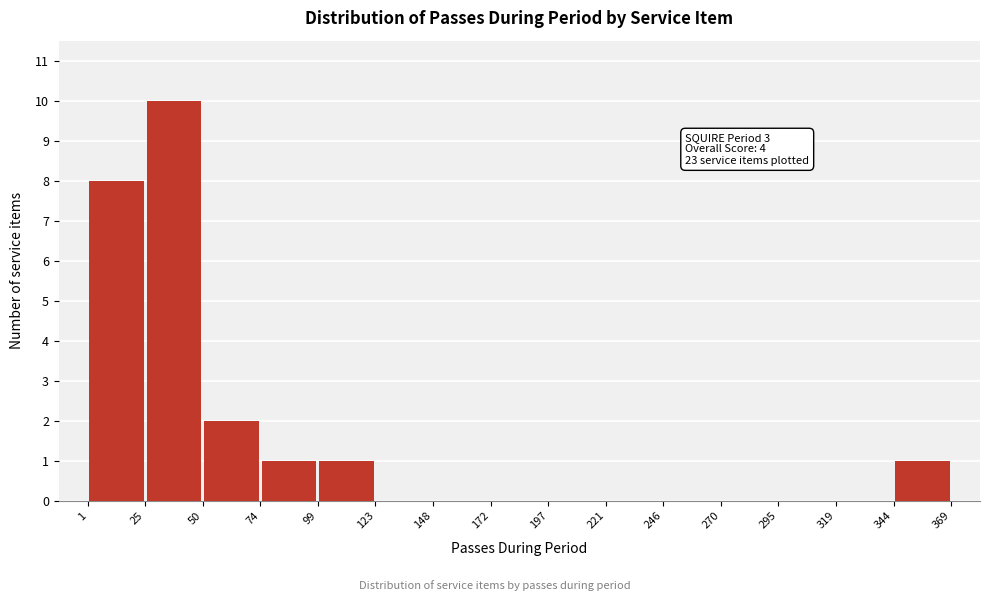

Which range on the x-axis has the tallest bar?

25 to 50